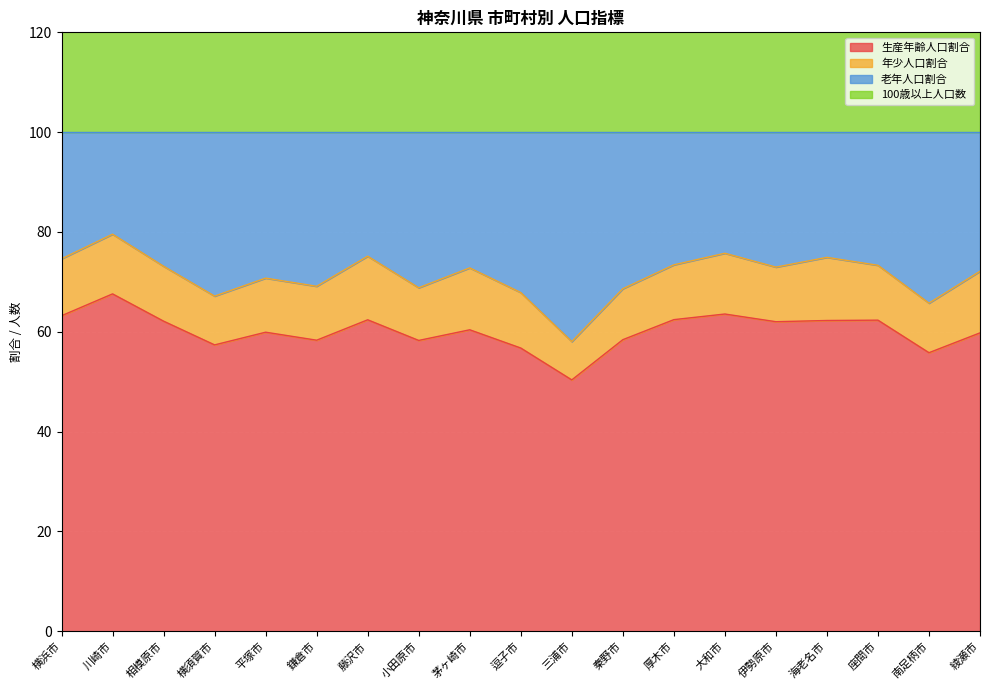

What is the maximum value for 生産年齢人口割合?

67.6